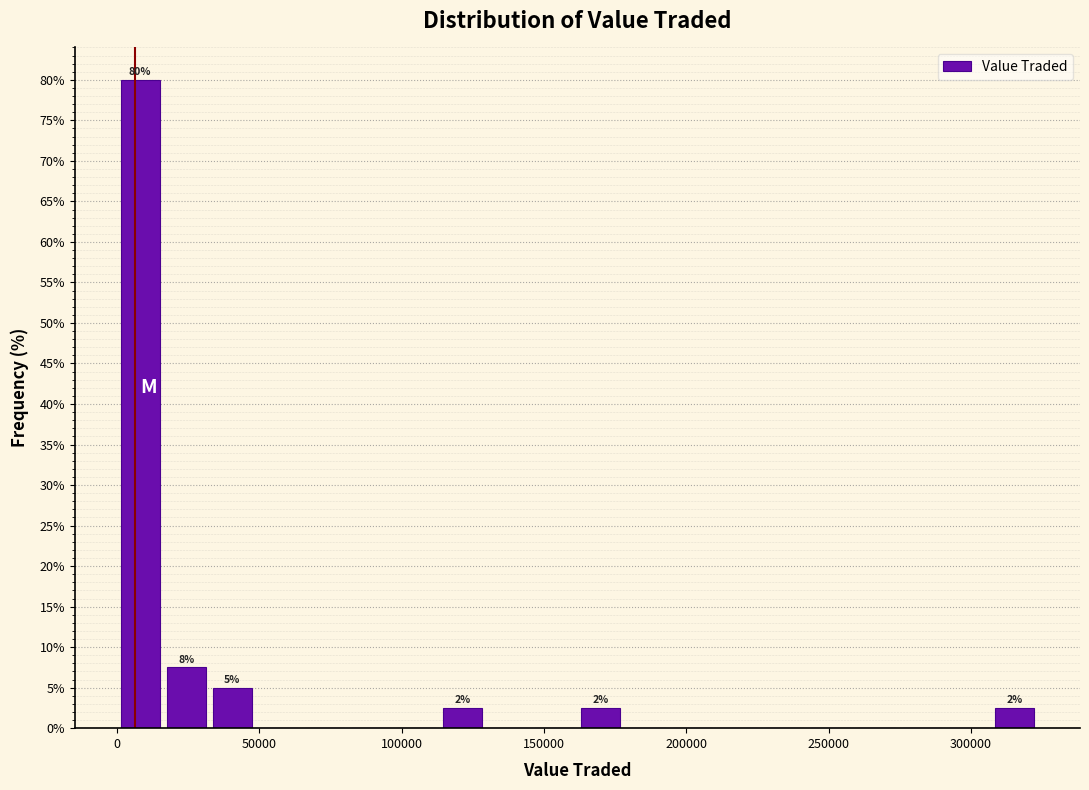

Around what value on the x-axis is the tallest bar? Give the approximate position of its centre, as read against the axis.

10000